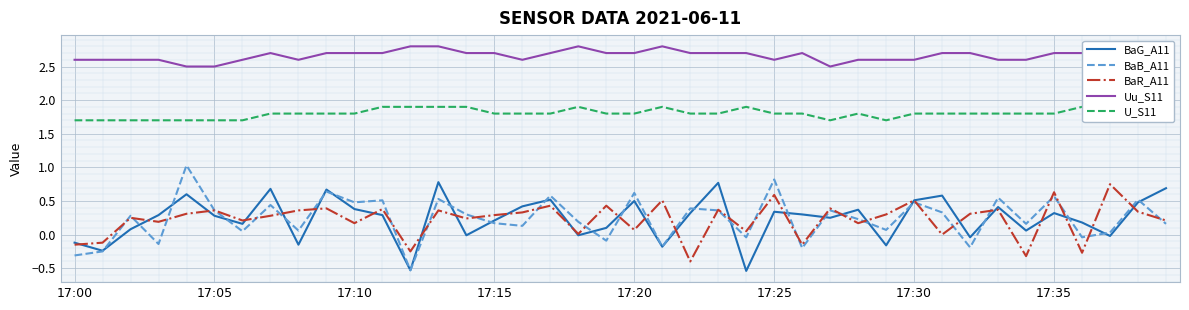

Which series has the largest range (max minus min)?

BaB_A11